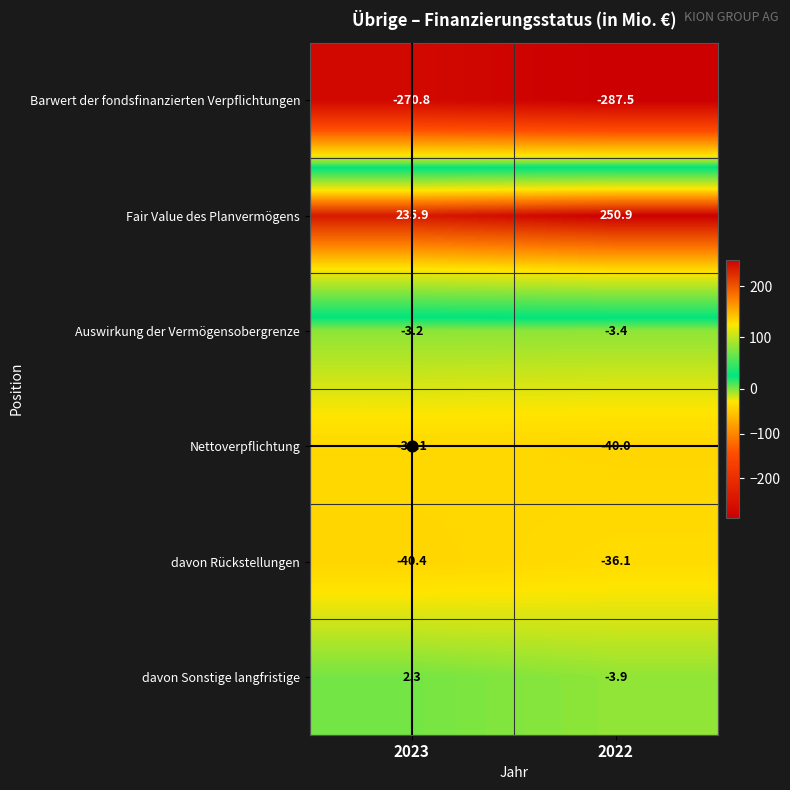

Rank the series by their maximum value, from highest to lowest.

Fair Value des Planvermögens, davon Sonstige langfristige, Auswirkung der Vermögensobergrenze, davon Rückstellungen, Nettoverpflichtung, Barwert der fondsfinanzierten Verpflichtungen